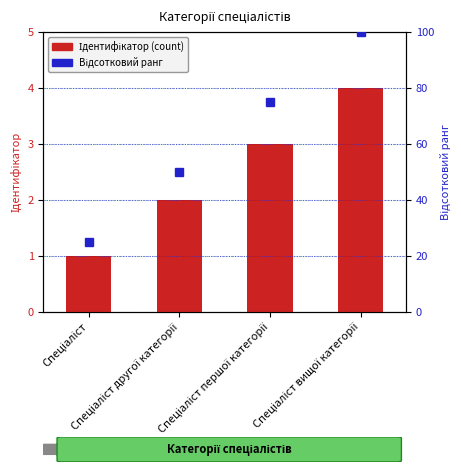

At how many categories does at least one series exceed 47?

3